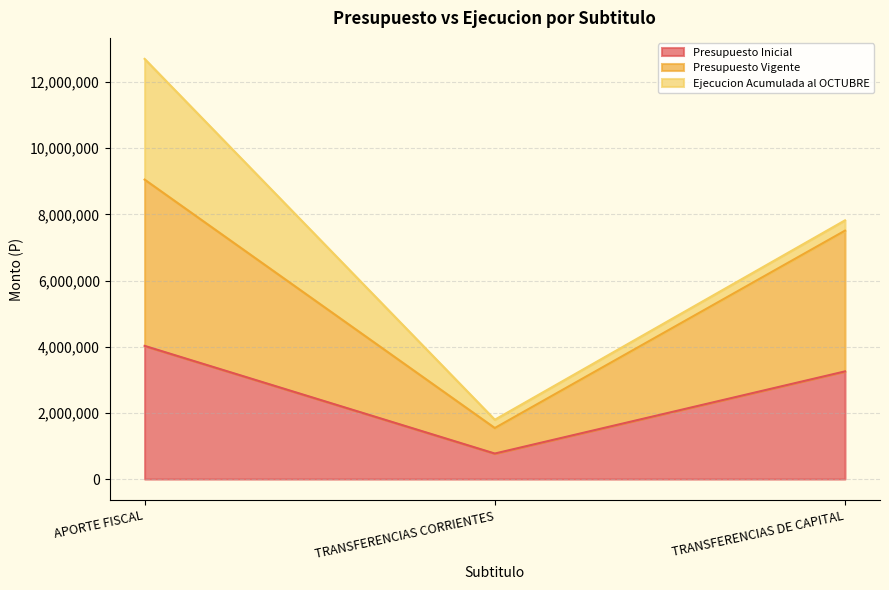

Which series has the widest spread of values?

Presupuesto Vigente